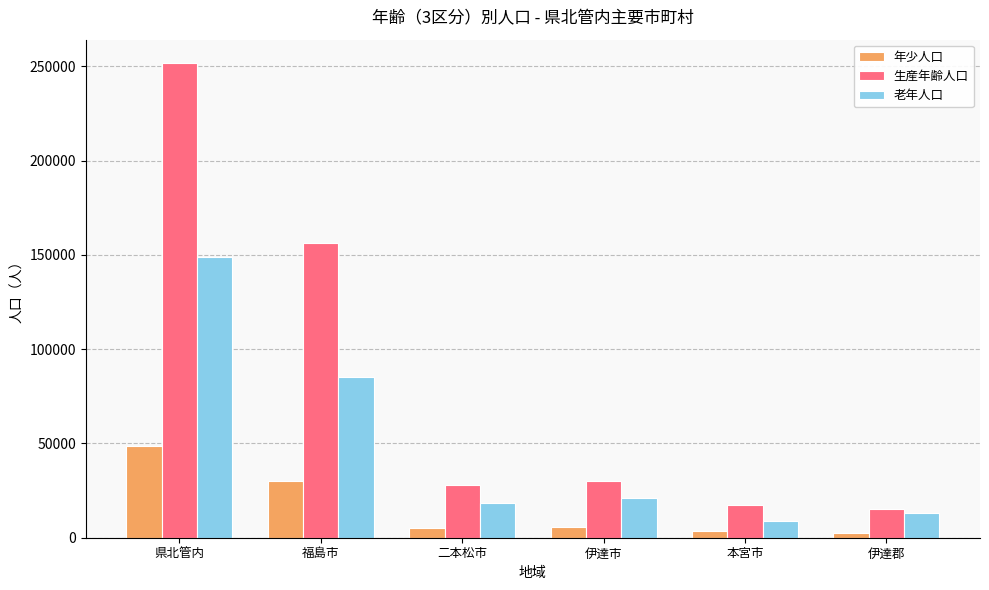

How many data points does each series have?

6